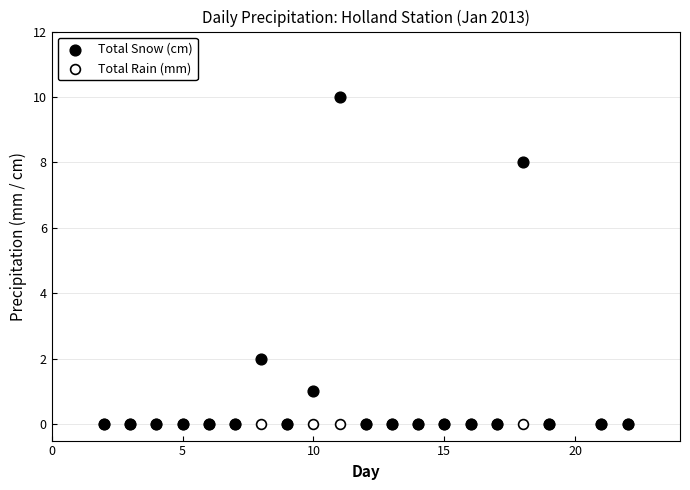

What are all the series names shown in the legend?

Total Snow (cm), Total Rain (mm)